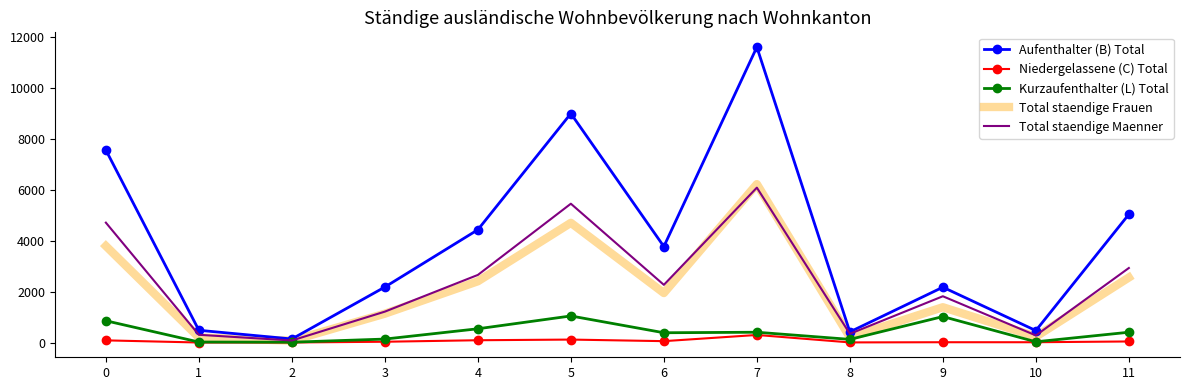

The value of Total staendige Maenner at 5 is 1750. True or false?

False